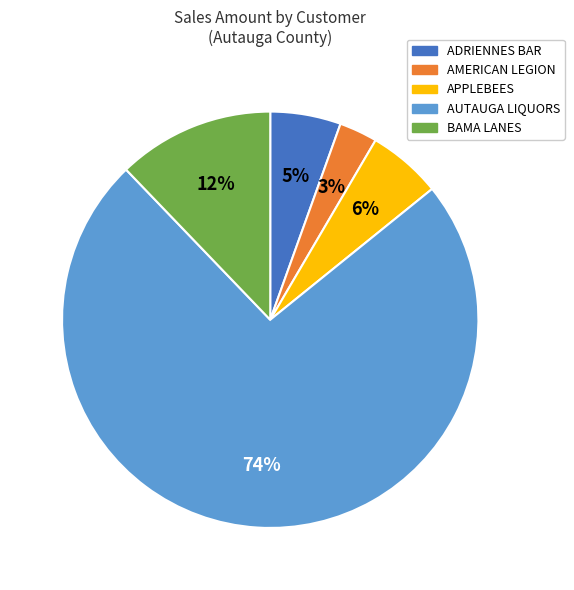

Which slice is the largest?

AUTAUGA LIQUORS